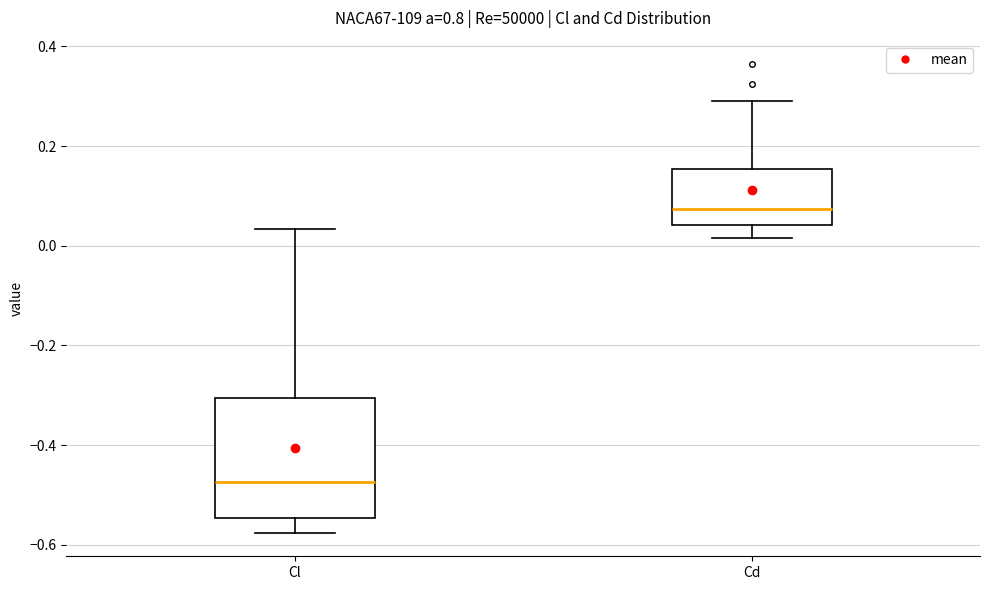

Which box is the tallest, from its lower edge to its upper edge?

Cl